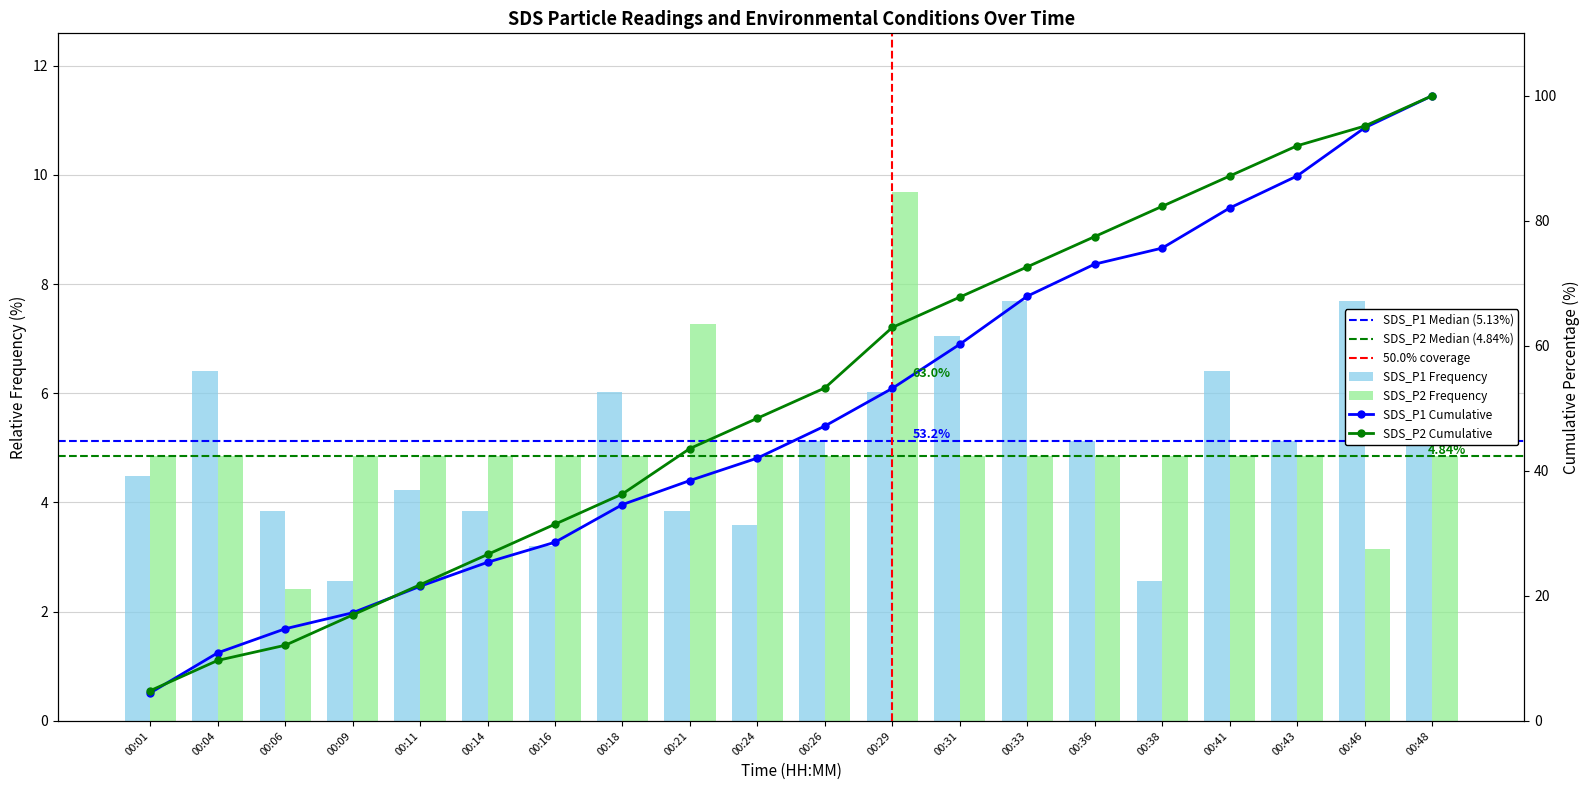

Reading left to right, what are all the values shown in this chart?

SDS_P1: 4.5	6.4	3.8	2.6	4.2	3.8	3.2	6.0	3.8	3.6	5.1	6.0	7.1	7.7	5.1	2.6	6.4	5.1	7.7	5.1
SDS_P2: 4.8	4.8	2.4	4.8	4.8	4.8	4.8	4.8	7.3	4.8	4.8	9.7	4.8	4.8	4.8	4.8	4.8	4.8	3.1	4.8